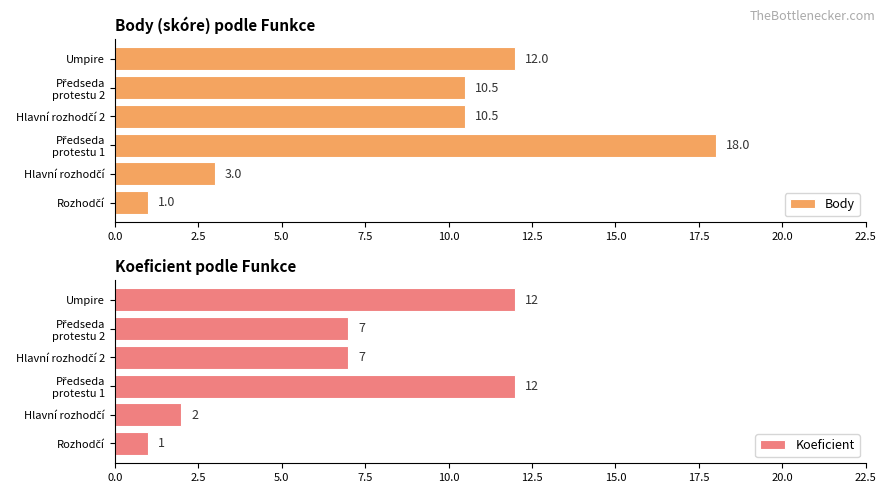

What is the sum of all Body values?

55.0